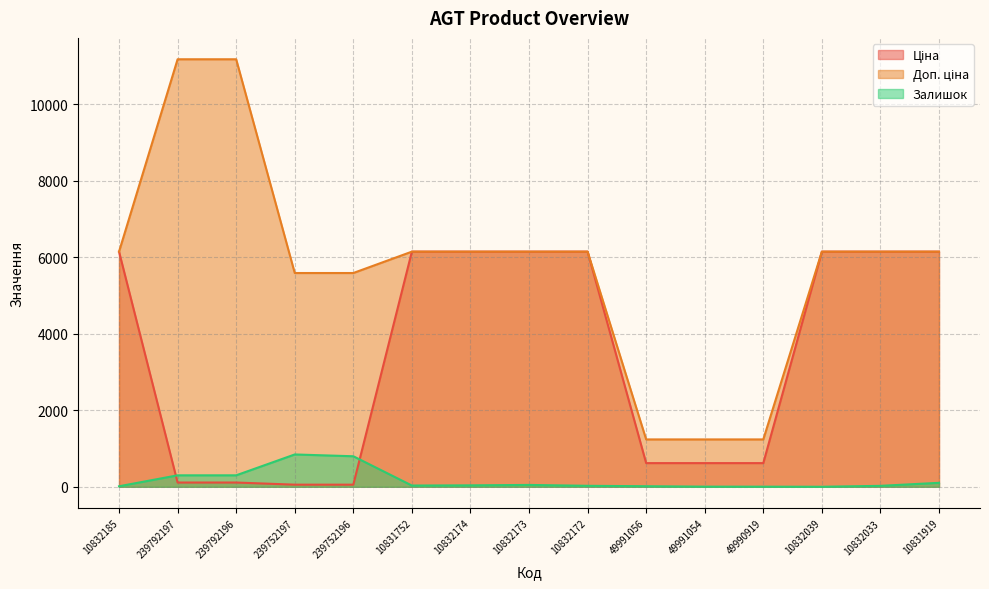

Does the chart have visible grid lines?

Yes